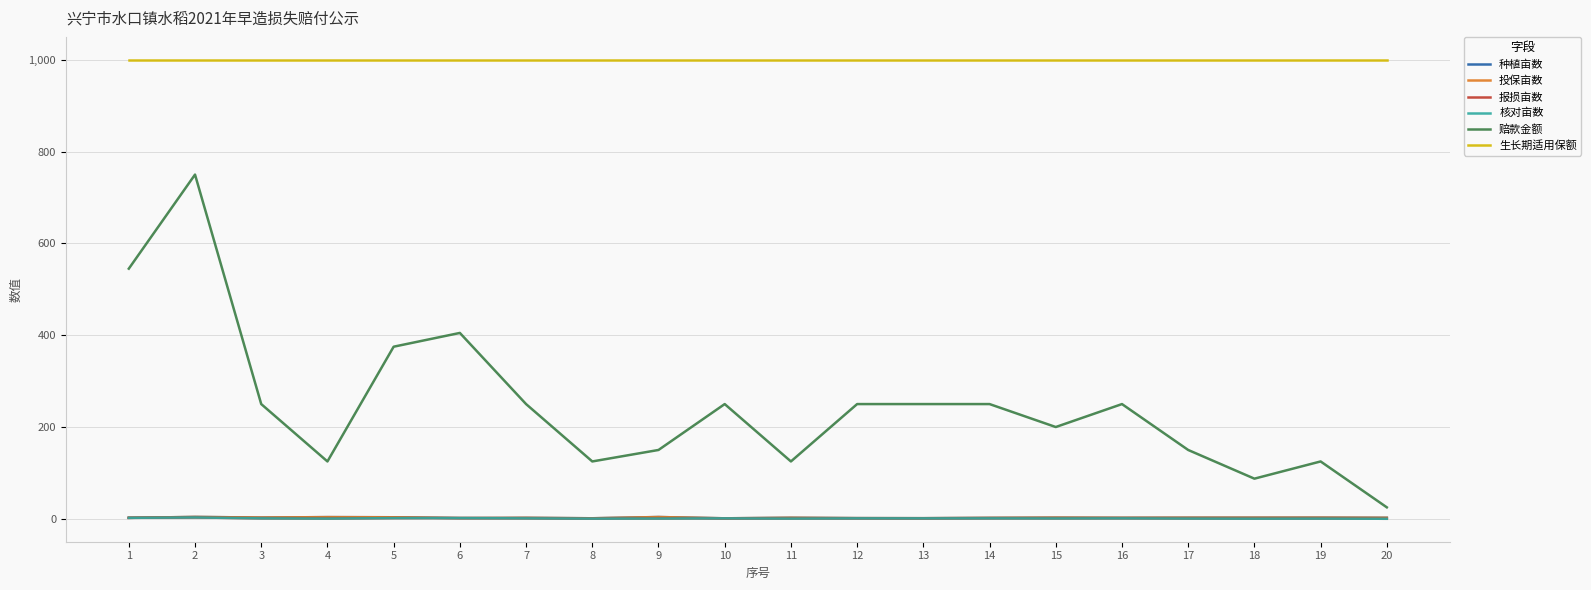

What is the total value across all series at 8?

1128.4